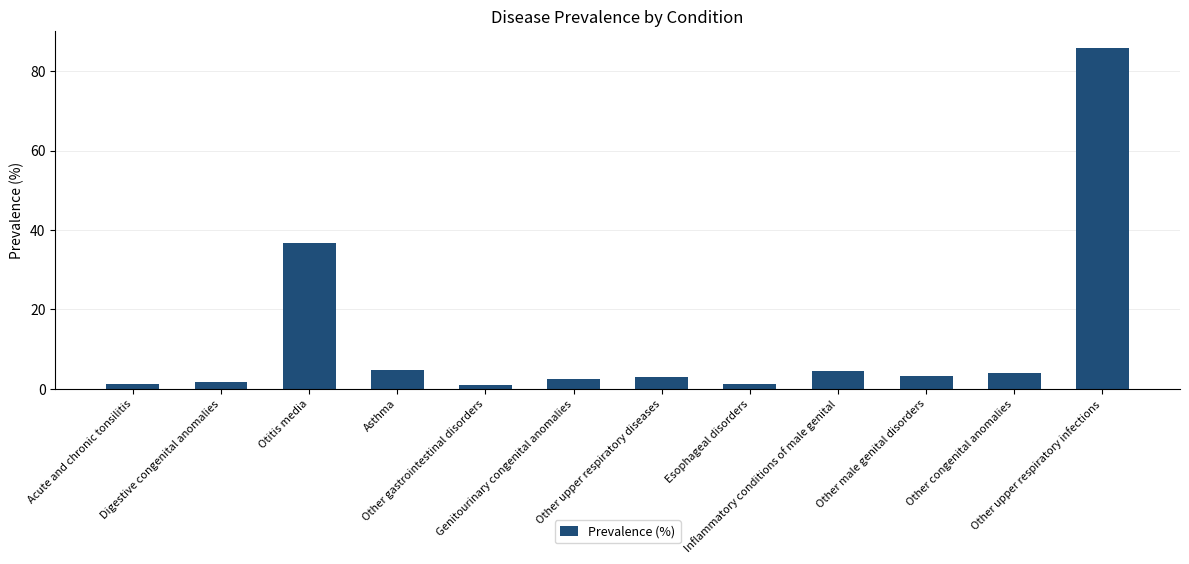

What is the maximum value shown in the chart?

85.7